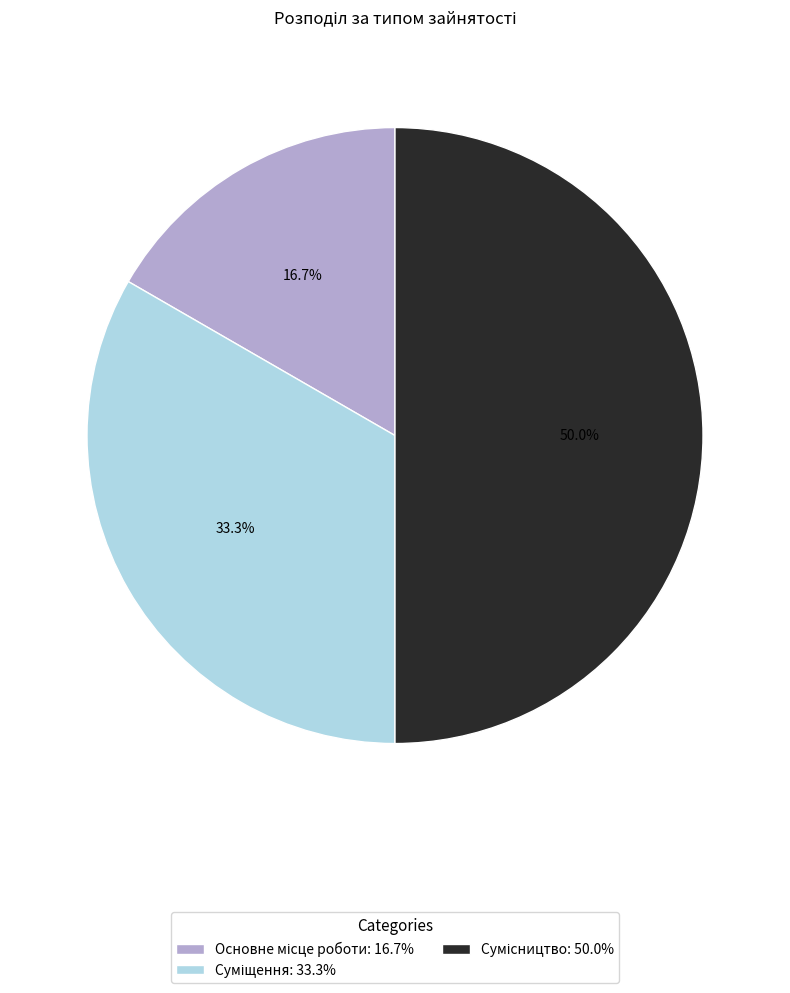

The Суміщення slice represents 33% of the pie. True or false?

True